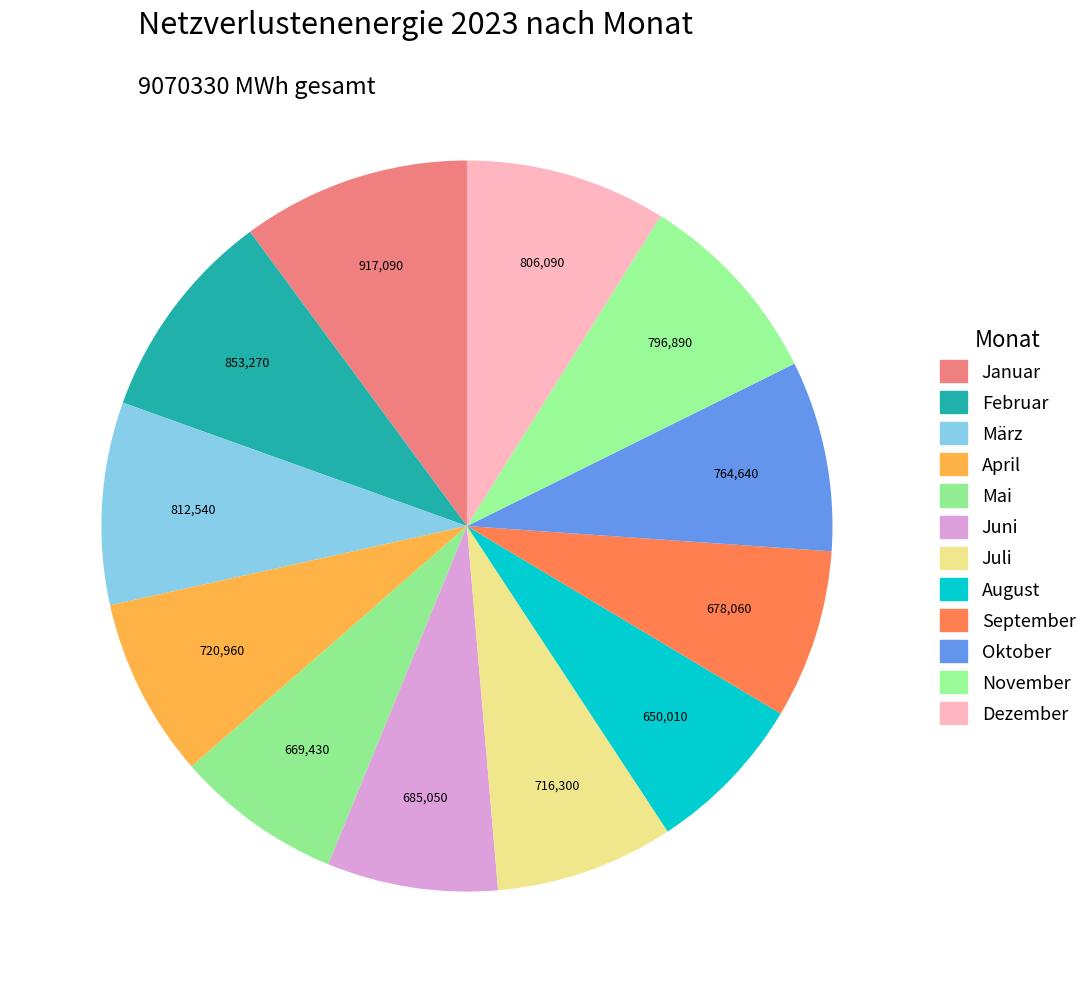

How many slices are in this pie chart?

12